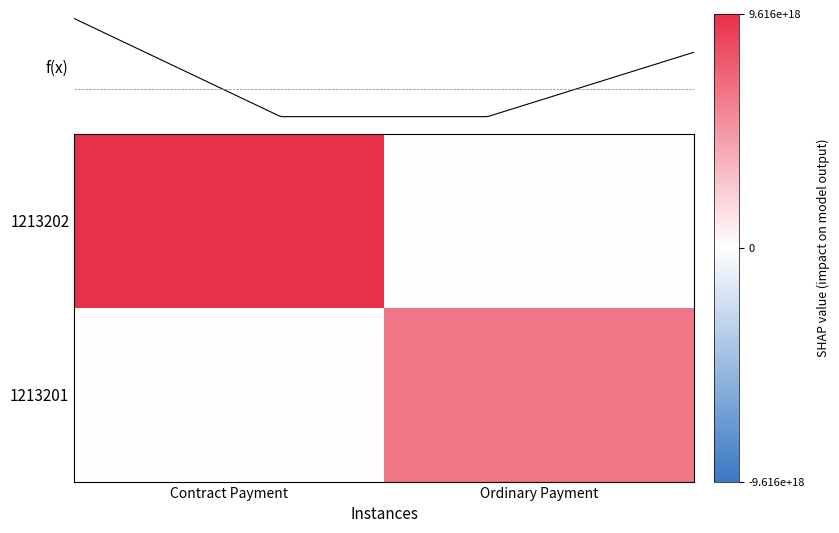

How many values in Ordinary Payment are above zero?

1